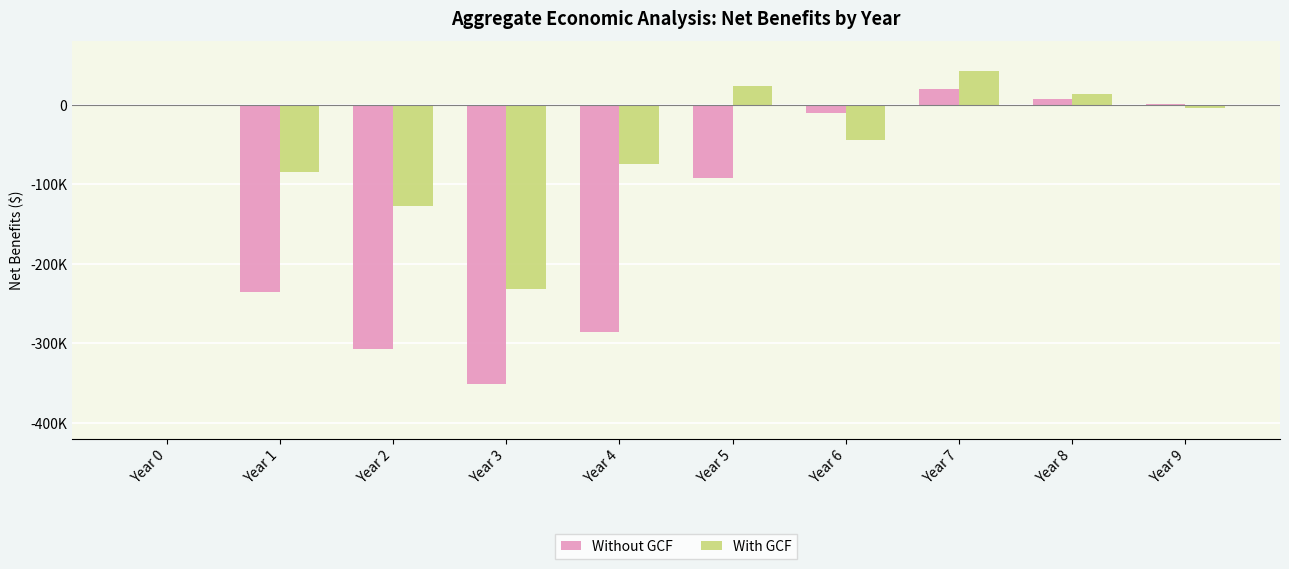

What is the difference between the Without GCF values at Year 2 and Year 4?

21859.5